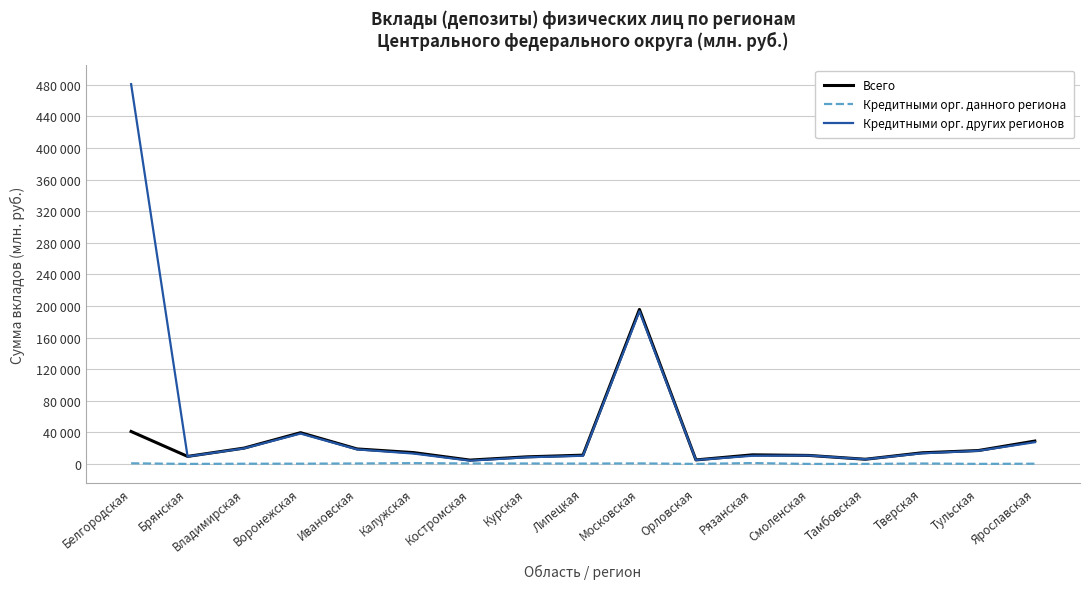

Which category has the highest value in the Всего series?

Московская